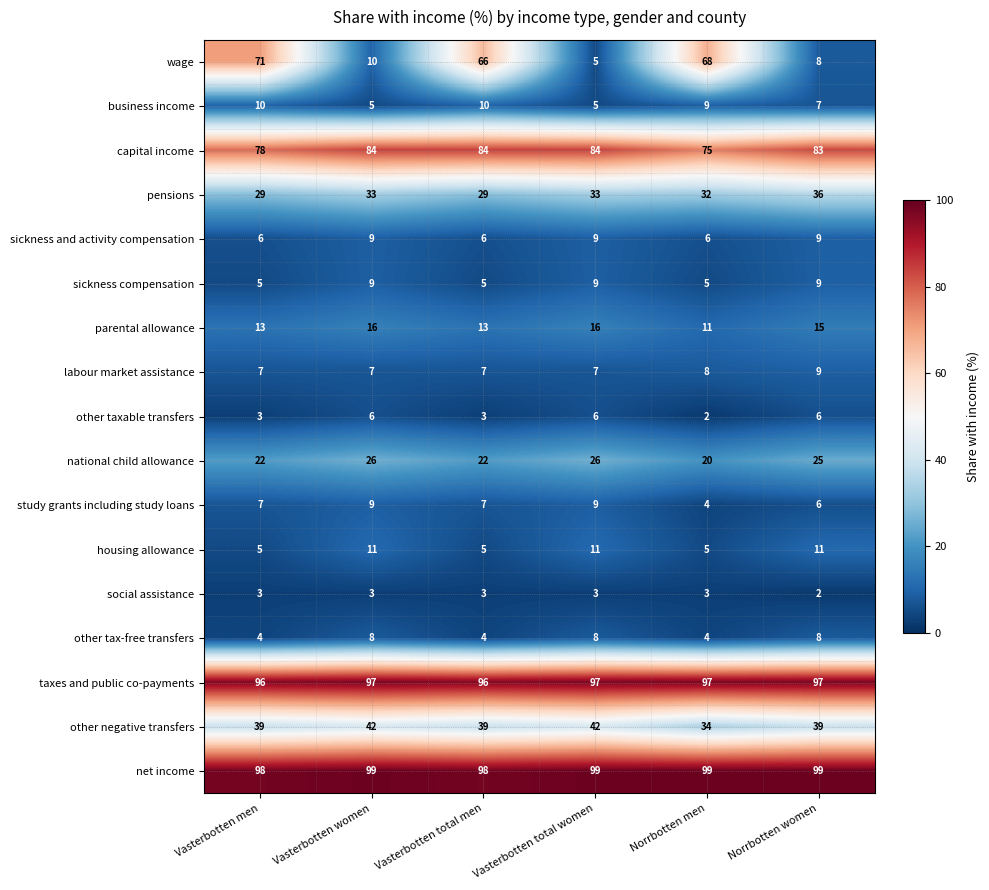

Which series changed the most between Vasterbotten men and Vasterbotten women?

wage